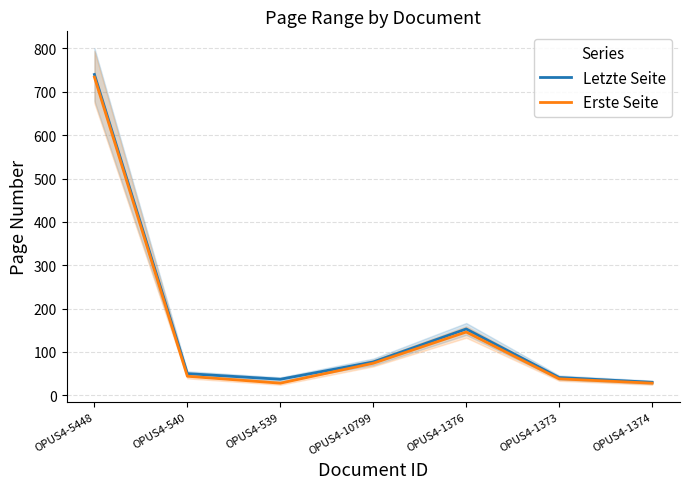

In Letzte Seite, how many points are higher than both neighbors (excluding endpoints)?

1